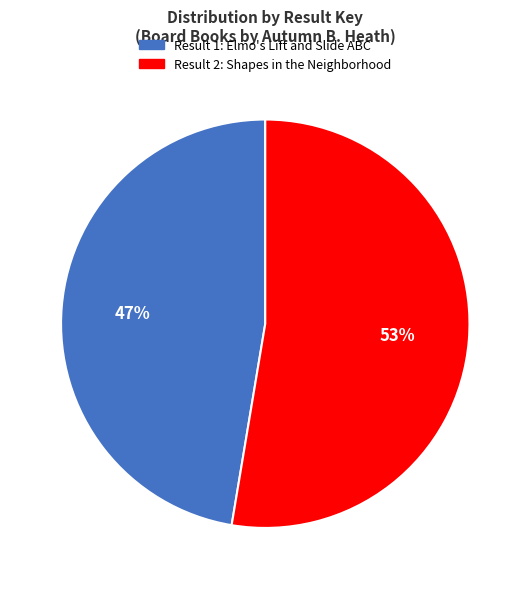

To the nearest percent, what is the average slice percentage?

50%